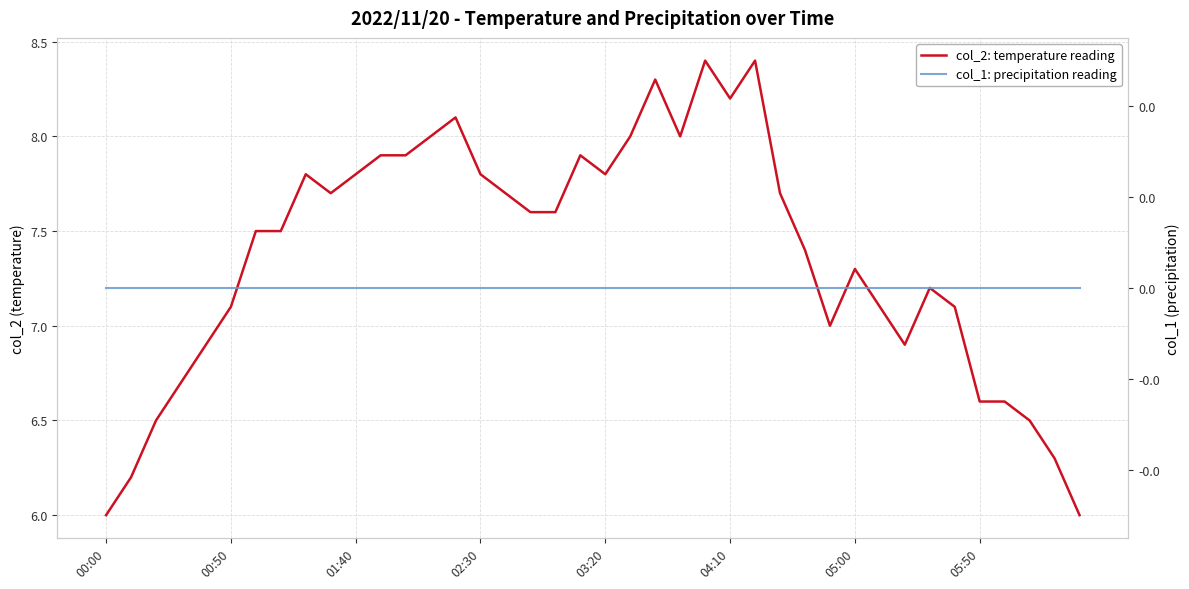

At which category does the chart reach its minimum across all series?

00:00